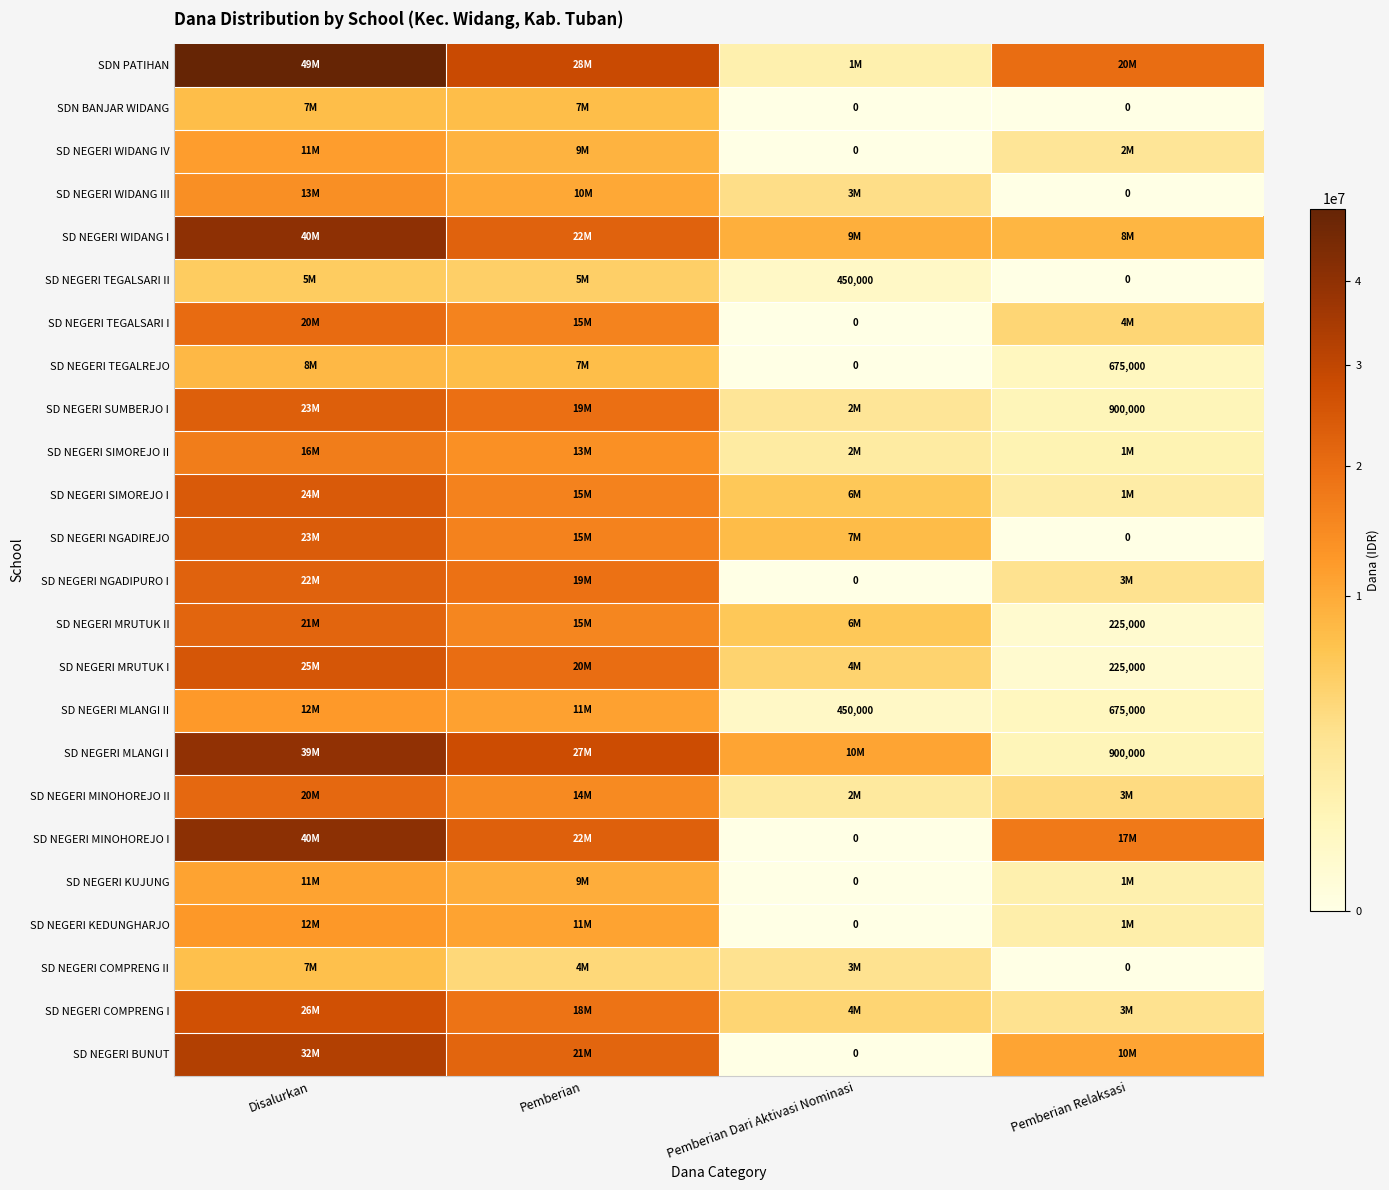

Read the SD NEGERI MINOHOREJO II value at Pemberian, to the nearest 100.

14850000